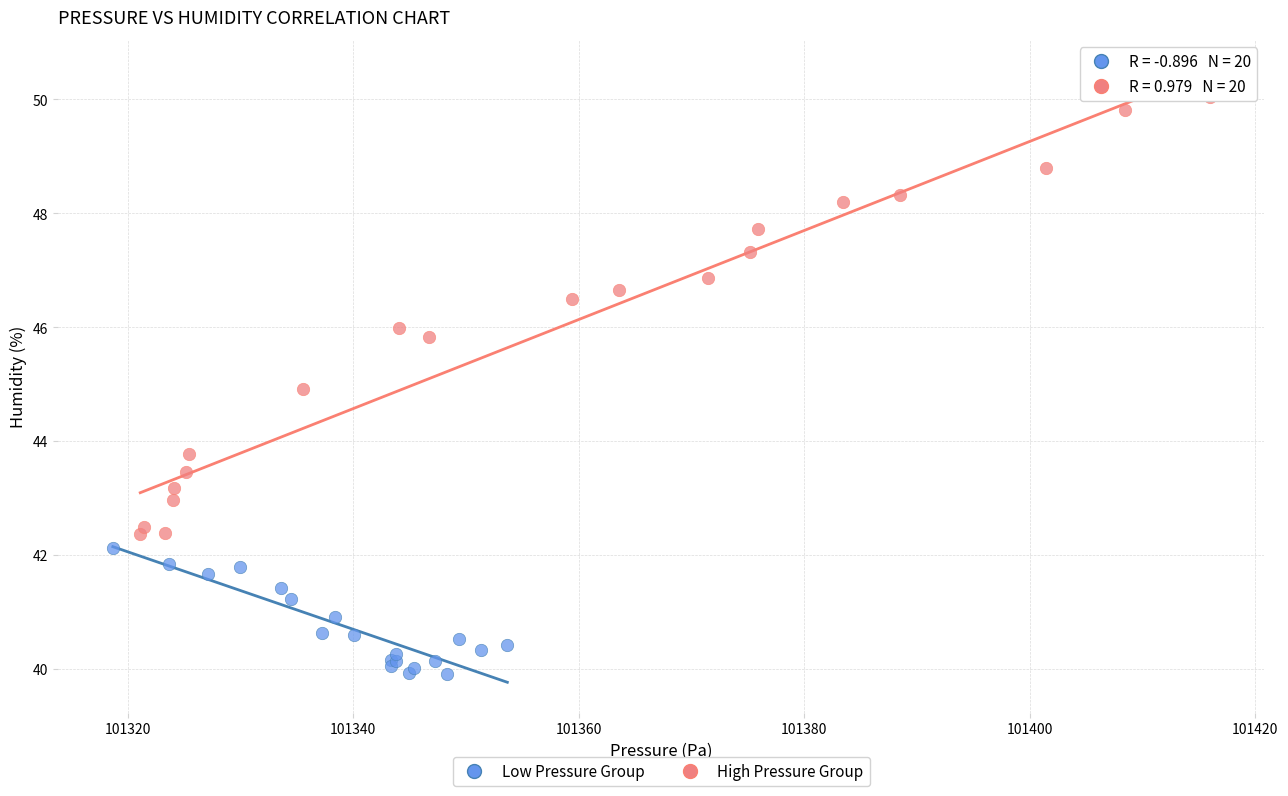

Which series has the widest spread of Y values?

High Pressure Group